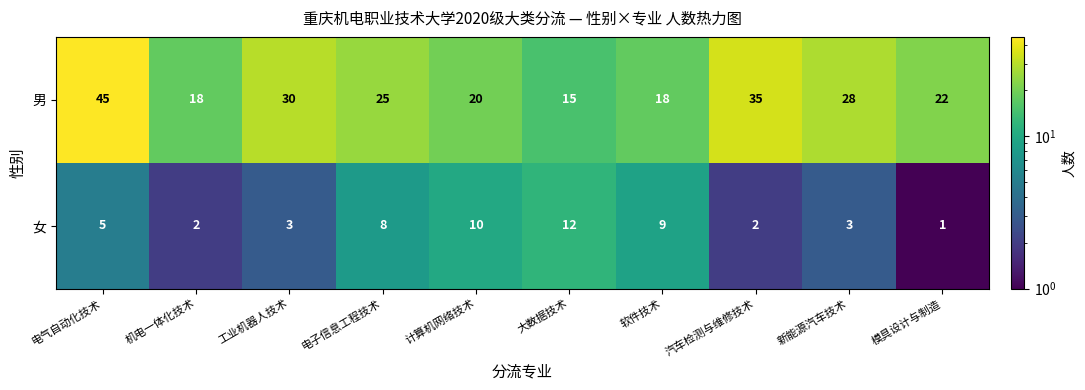

Which label corresponds to the largest value in the chart?

电气自动化技术